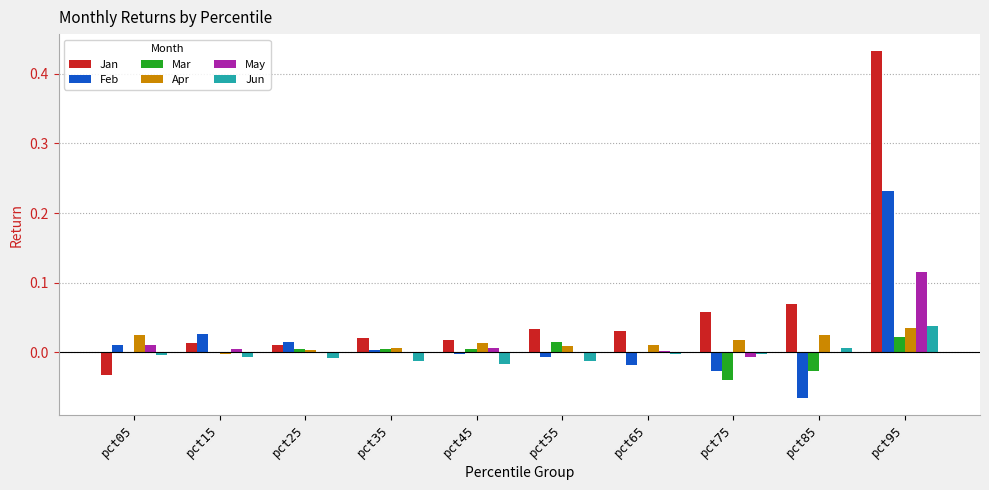

How many groups of bars are there?

10